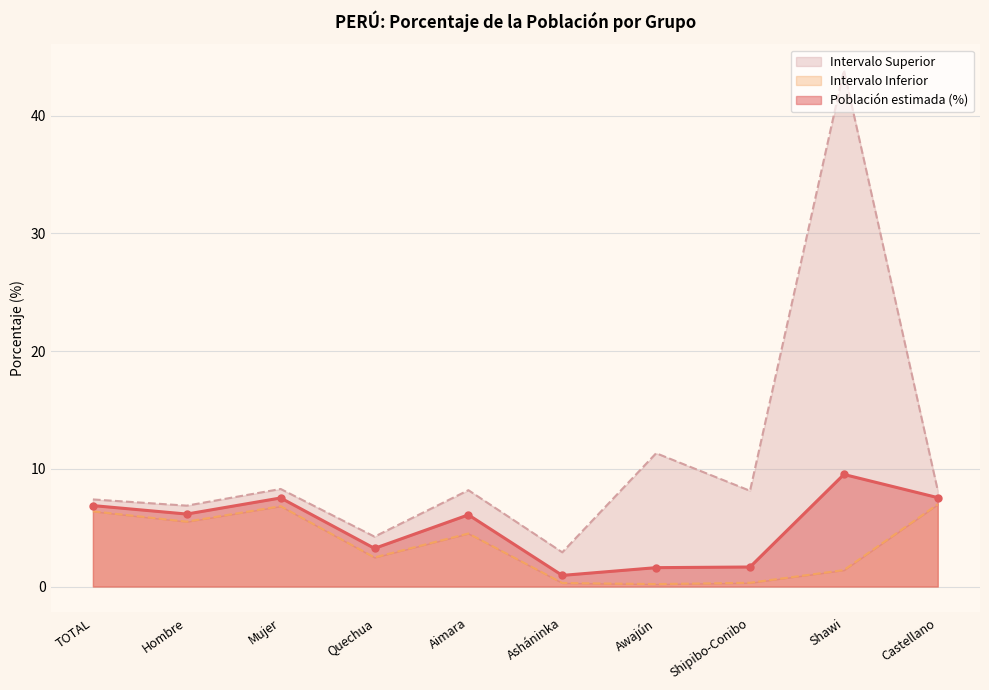

Where does the Población estimada (%) series first go above 6?

TOTAL